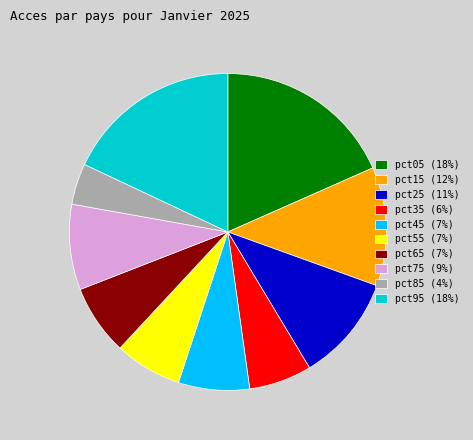

The pct65 (7%) slice represents 16% of the pie. True or false?

False